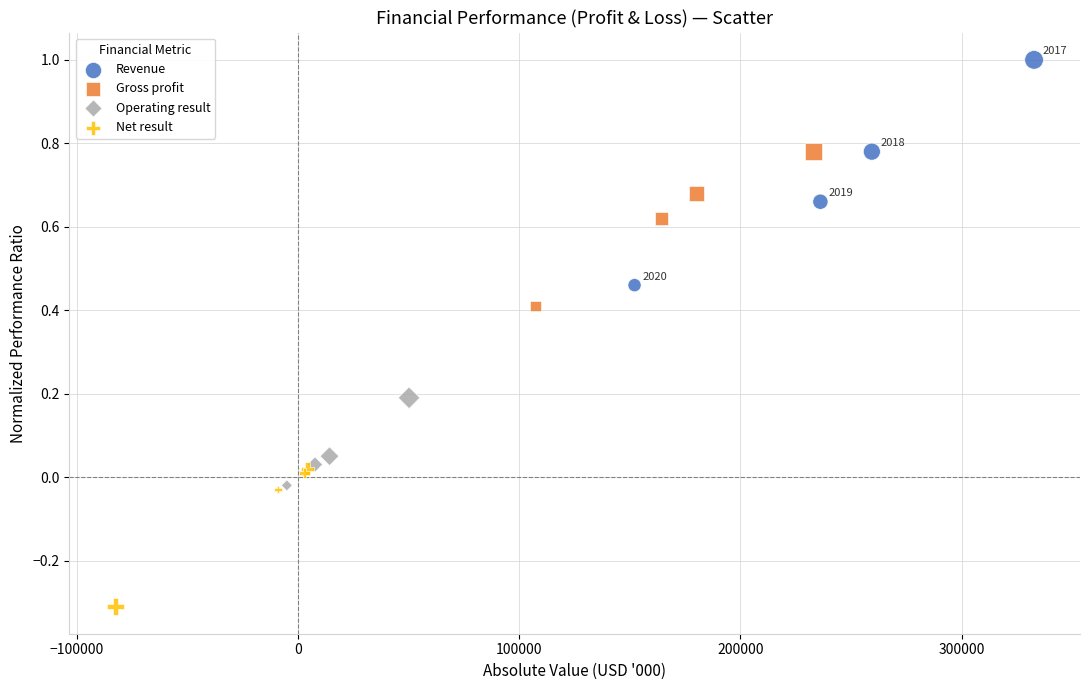

Which series reaches the maximum Y coordinate?

Revenue